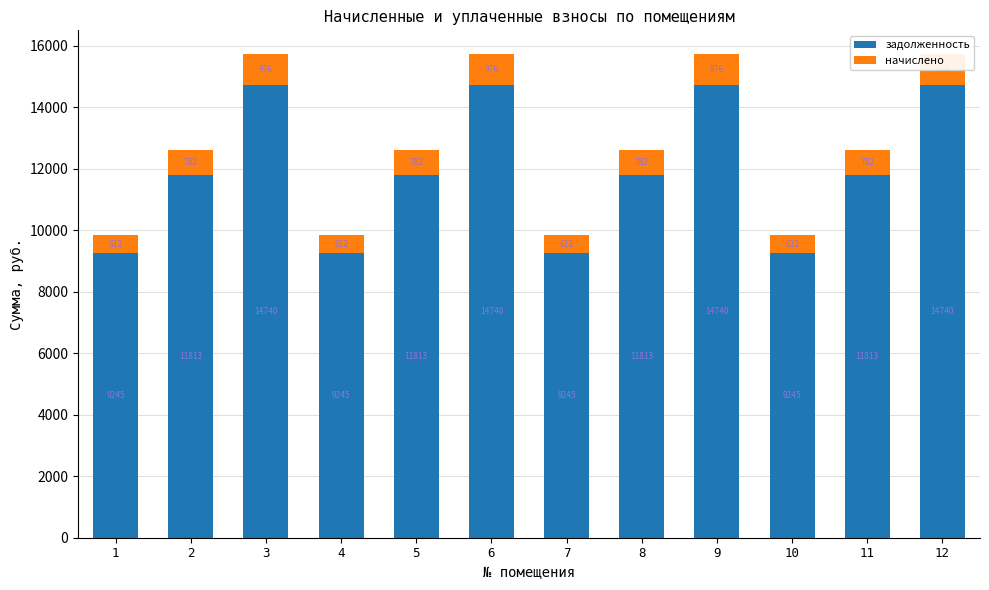

At which category is the sum across all series the highest?

3